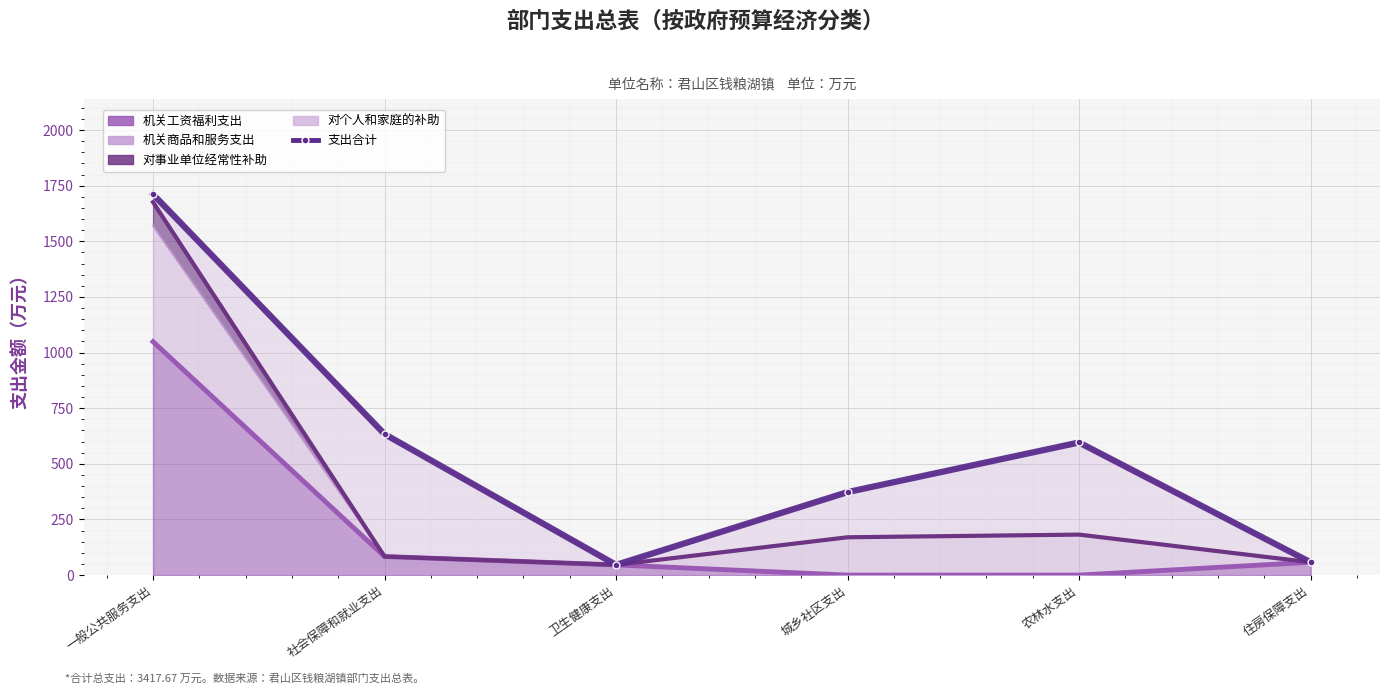

What is the value of the 1st point from the left?

1711.4